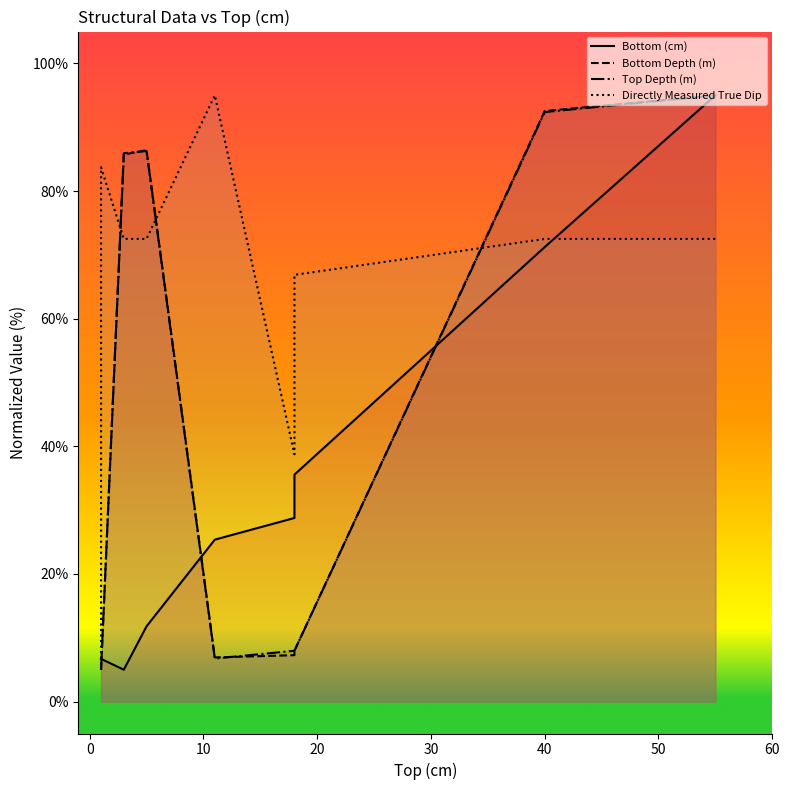

True or false: Bottom Depth (m) and Directly Measured True Dip intersect in this chart.

True